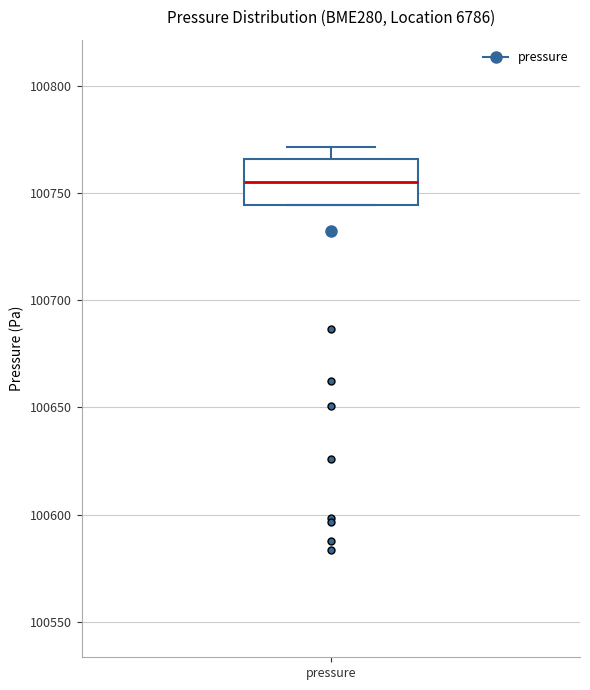

Where does the upper whisker of the box for pressure end on the y-axis? The values are not printed on the chart, so give them approximately, as read against the axis.

100770